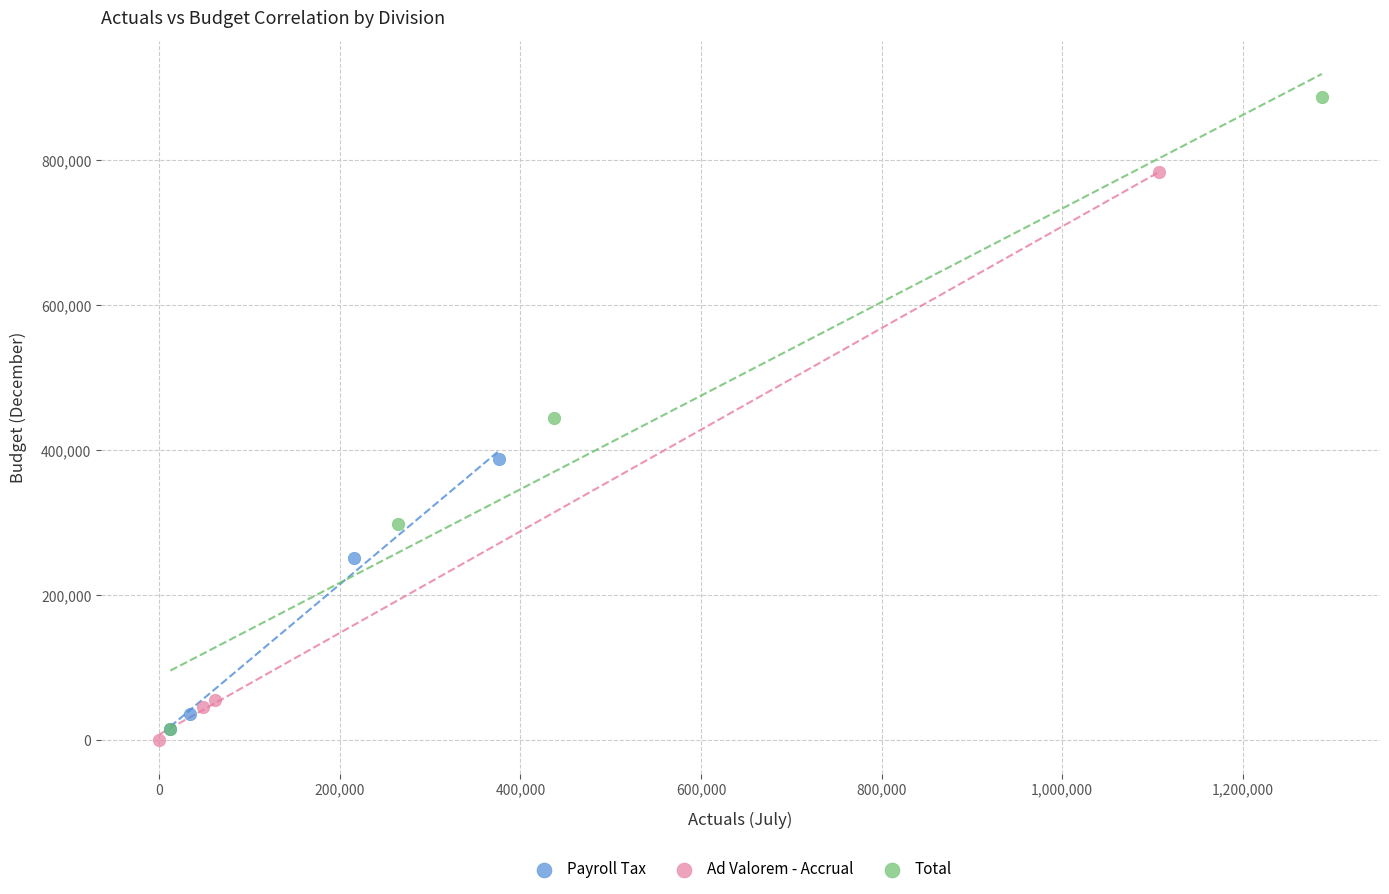

Which series contains the lowest Y value?

Ad Valorem - Accrual